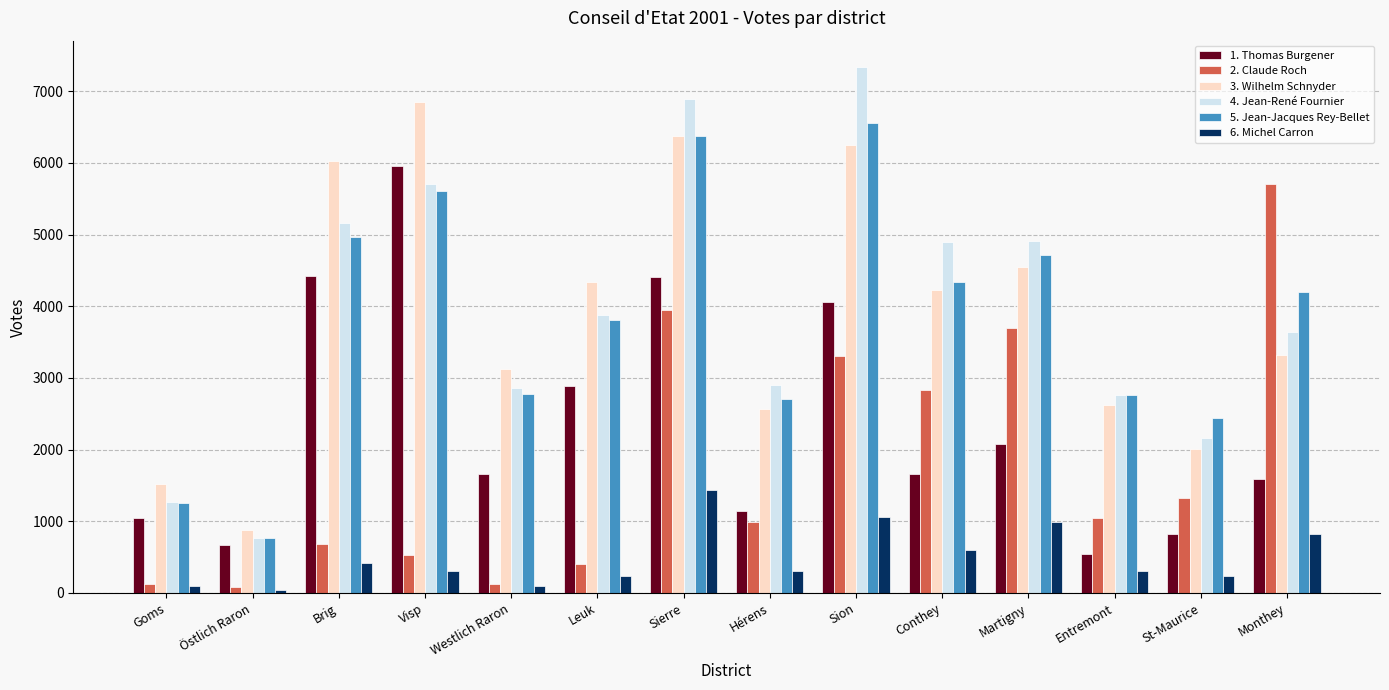

Which series has the largest range (max minus min)?

4. Jean-René Fournier